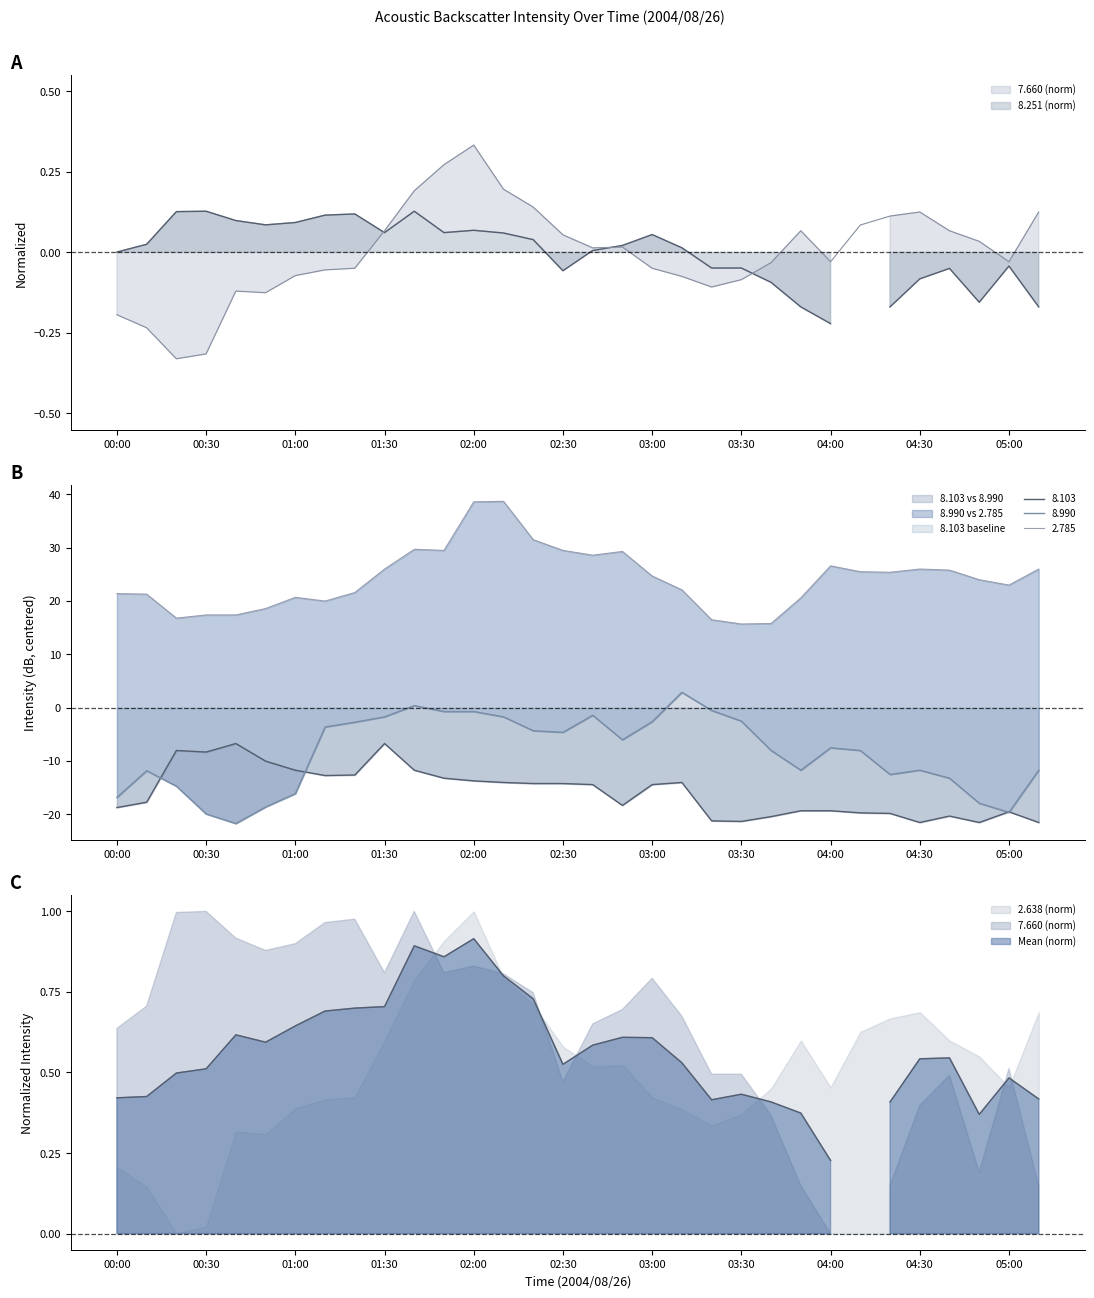

What is the lowest value of the 8.990 series?

-21.7